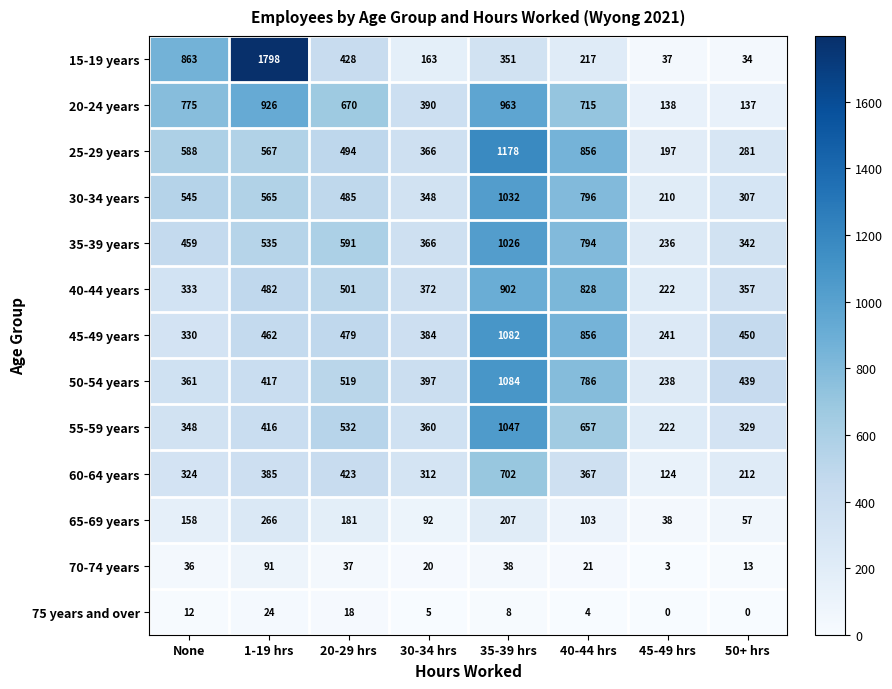

Rank the categories by 45-49 years value from highest to lowest.

35-39 hrs, 40-44 hrs, 20-29 hrs, 1-19 hrs, 50+ hrs, 30-34 hrs, None, 45-49 hrs